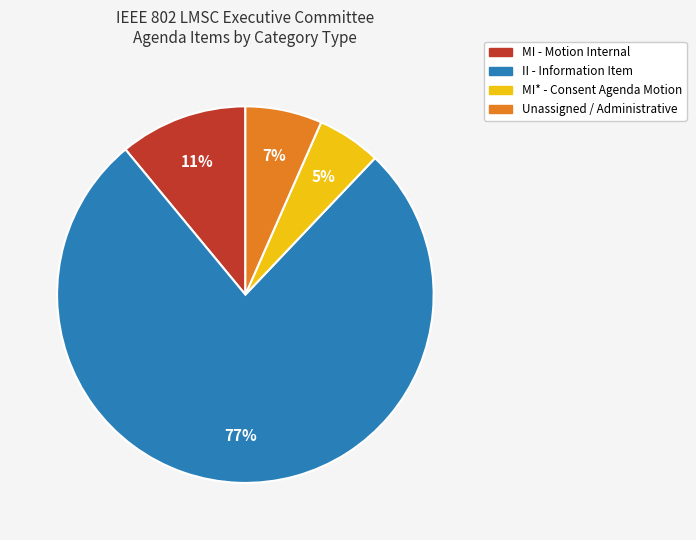

What is the largest slice in the pie chart?

II - Information Item